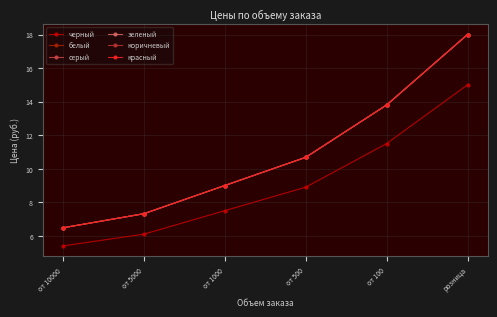

Which category has the highest value in the серый series?

розница